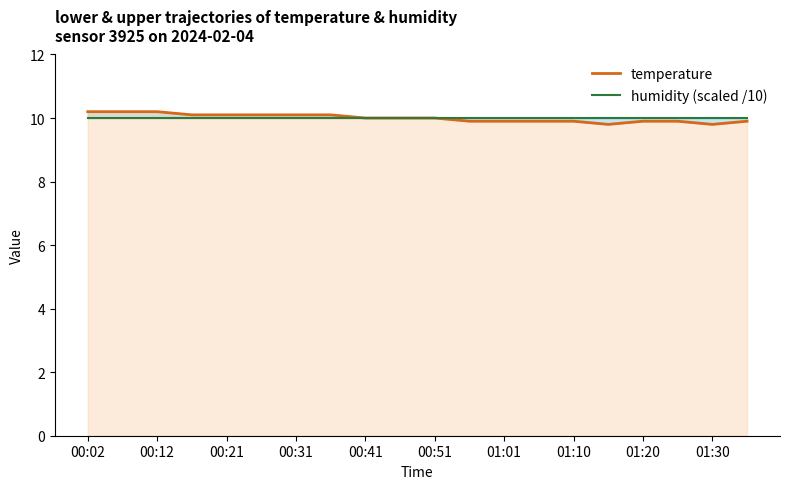

How many lines are shown in the chart?

2